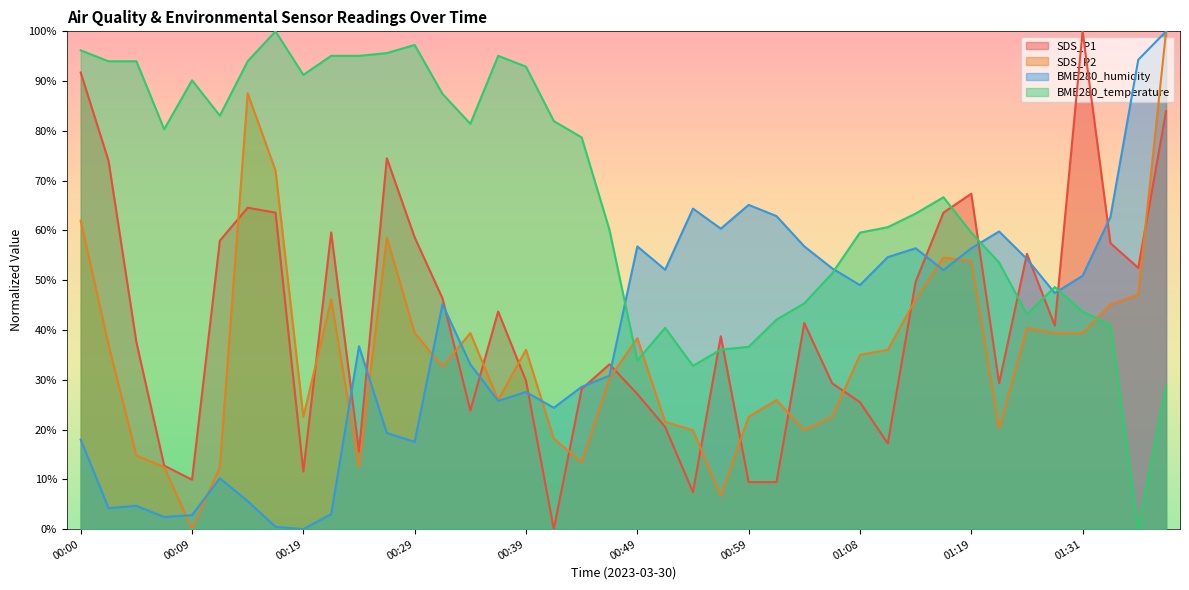

What is the sum of all BME280_temperature values?

2671.0